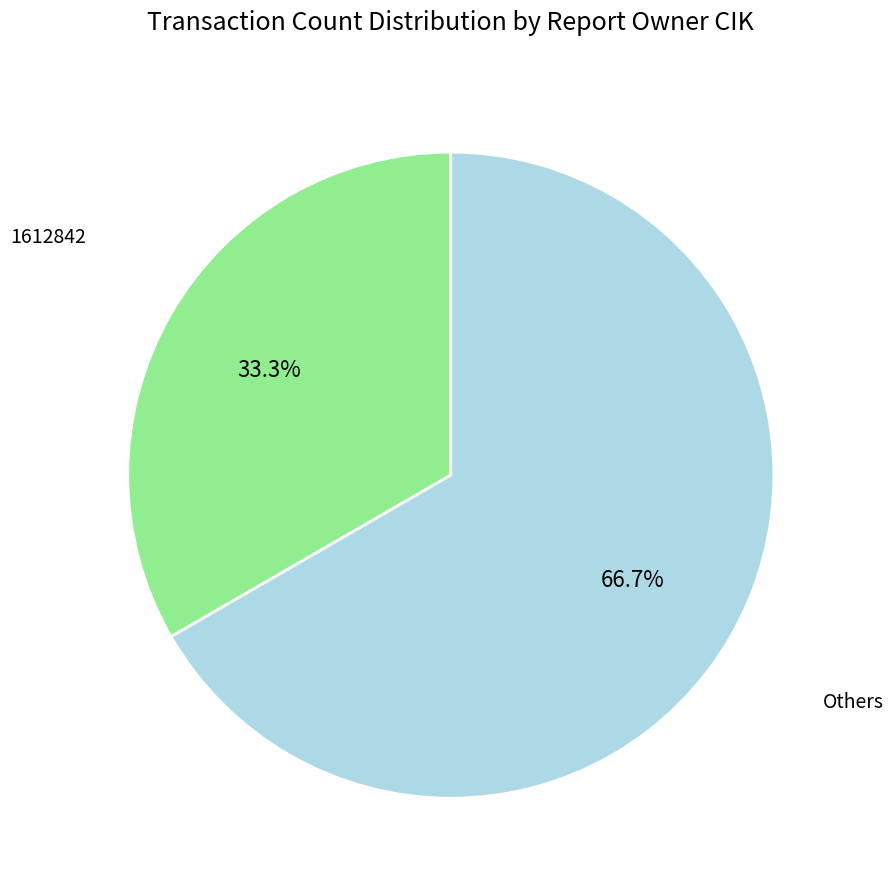

What is the largest slice in the pie chart?

Others